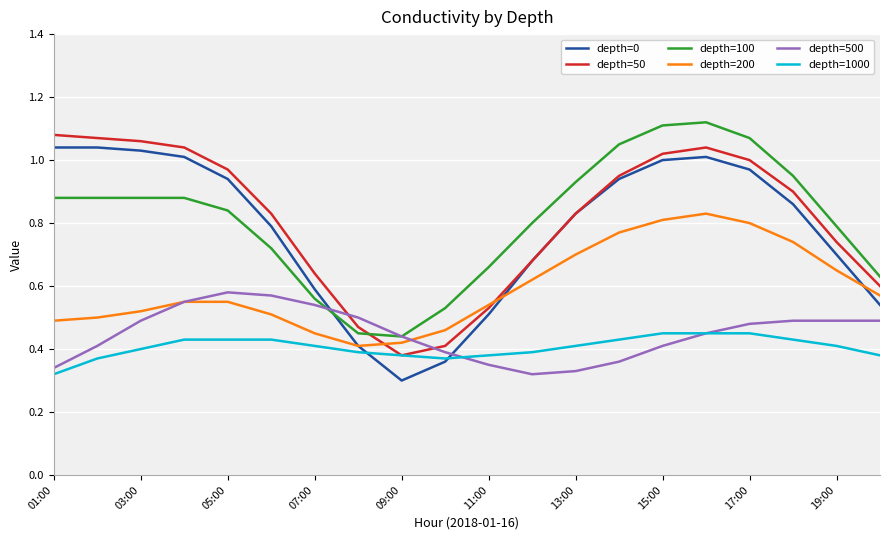

True or false: depth=100 and depth=0 cross at least once.

True